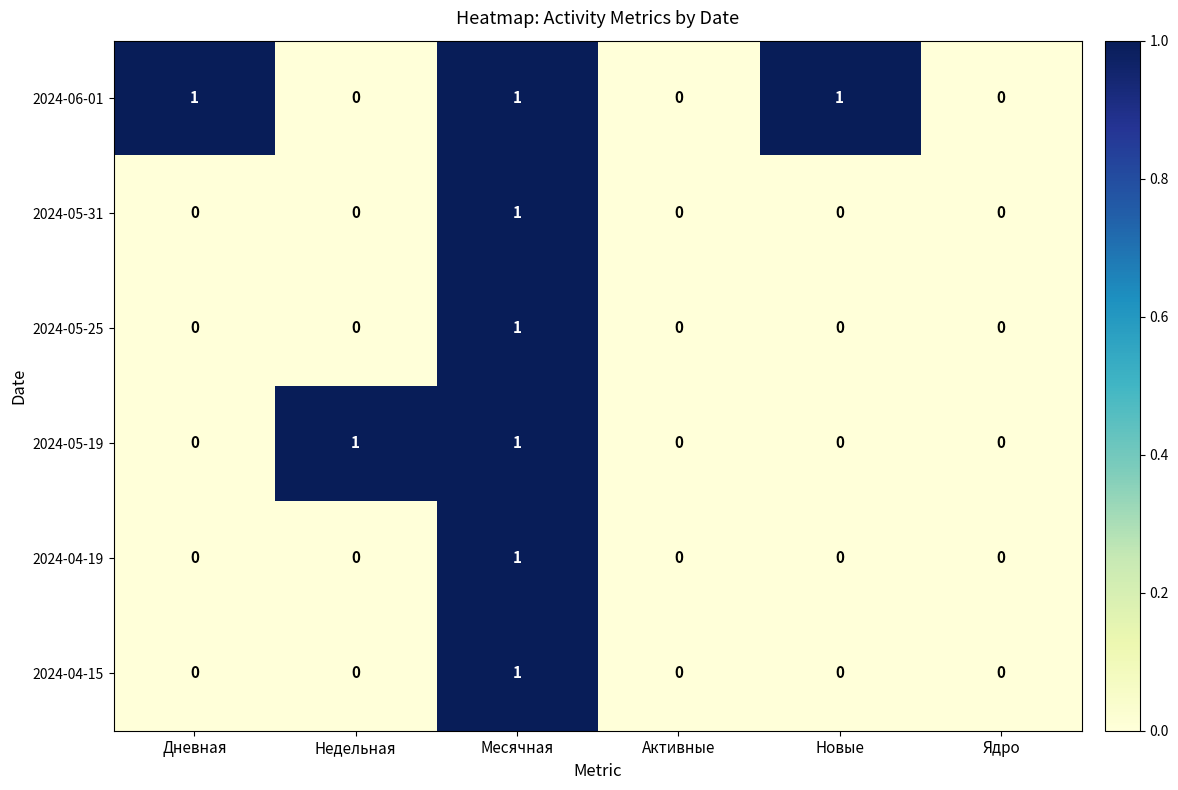

Between Дневная and Активные, which series saw the biggest shift?

2024-06-01